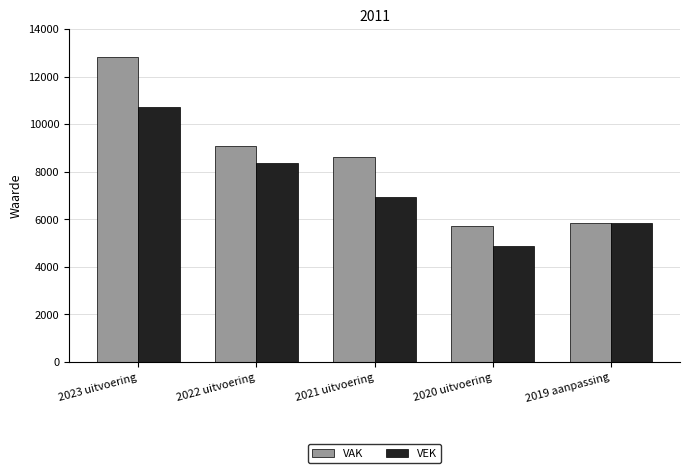

Reading left to right, transcribe all the data shown in this chart.

VAK: 2023 uitvoering=12807	2022 uitvoering=9099	2021 uitvoering=8613	2020 uitvoering=5705	2019 aanpassing=5853
VEK: 2023 uitvoering=10712	2022 uitvoering=8383	2021 uitvoering=6936	2020 uitvoering=4885	2019 aanpassing=5853